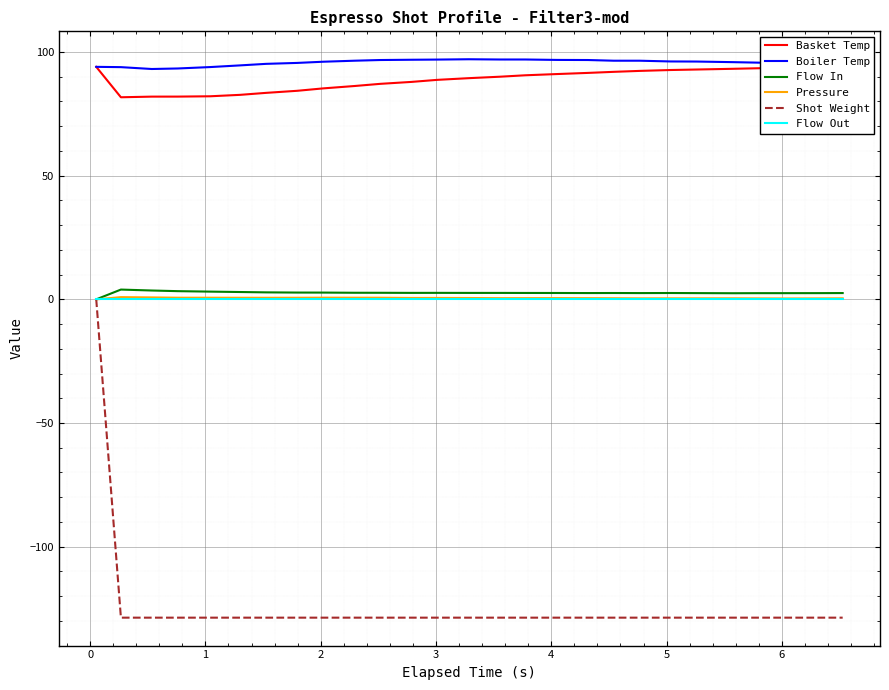

Which series has the largest range (max minus min)?

Shot Weight